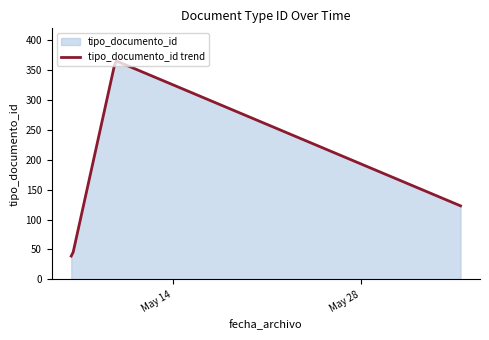

Which has a higher value, 2019-05-09 17:34:20 or 2019-06-04 10:09:13?

2019-05-09 17:34:20